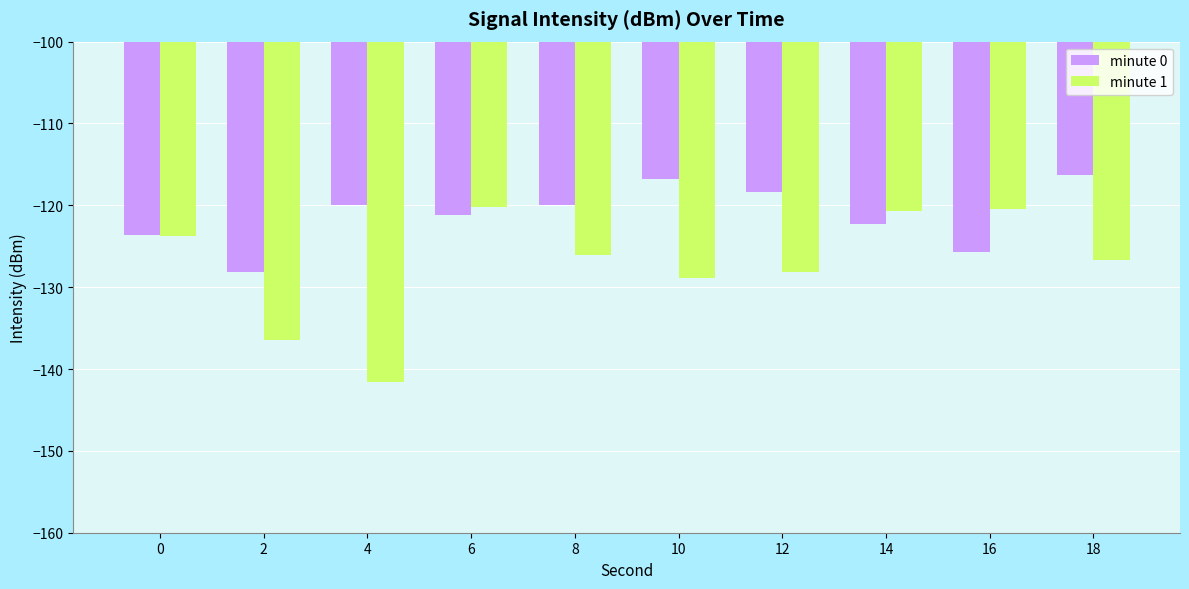

What is the sum of the minute 1 values at 12 and 6?

-248.3